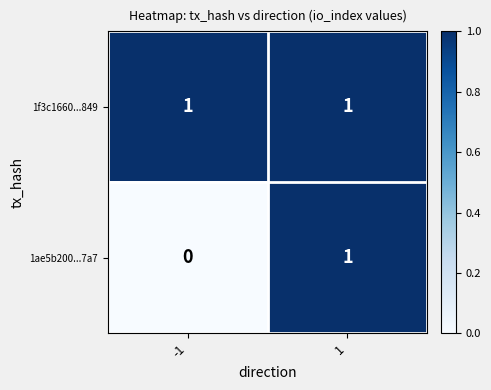

The 1f3c1660...849 series shows 0 at -1. True or false?

False